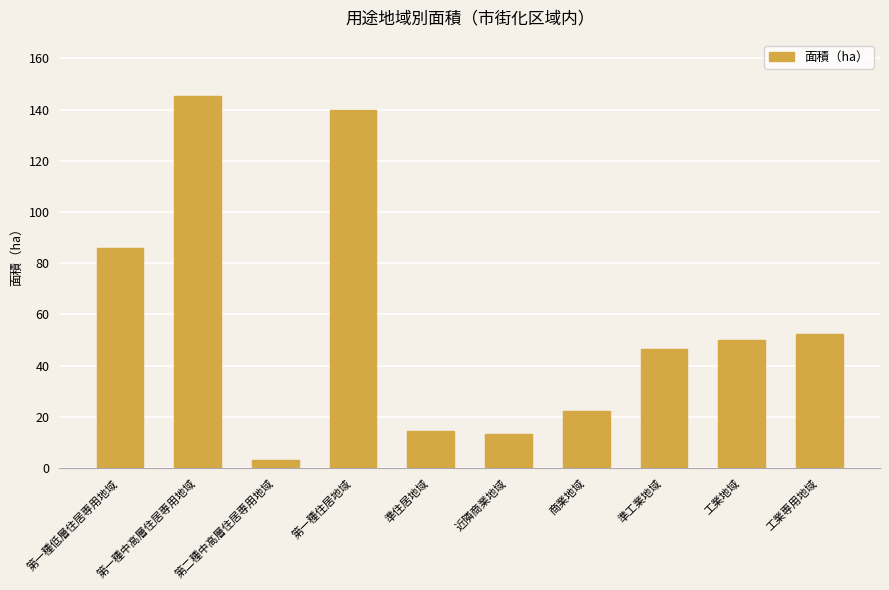

What is the label of the 3rd bar from the right?

準工業地域